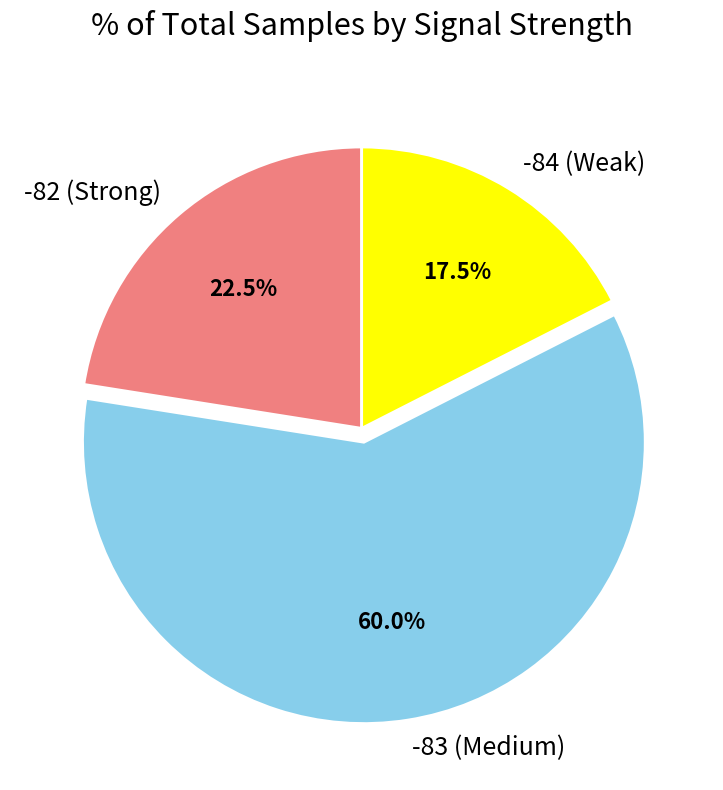

Which slice is the smallest?

-84 (Weak)